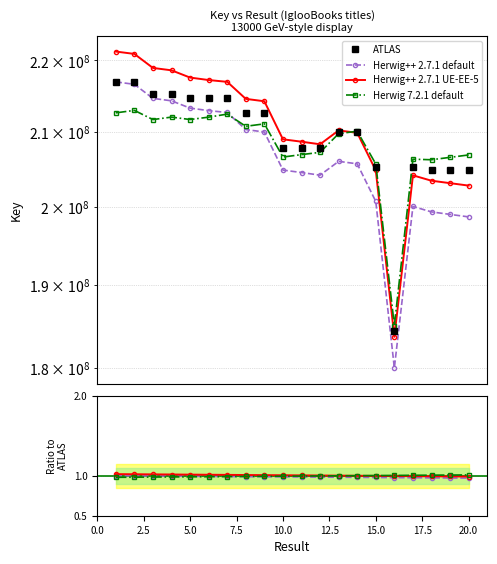

How many lines are shown in the chart?

4